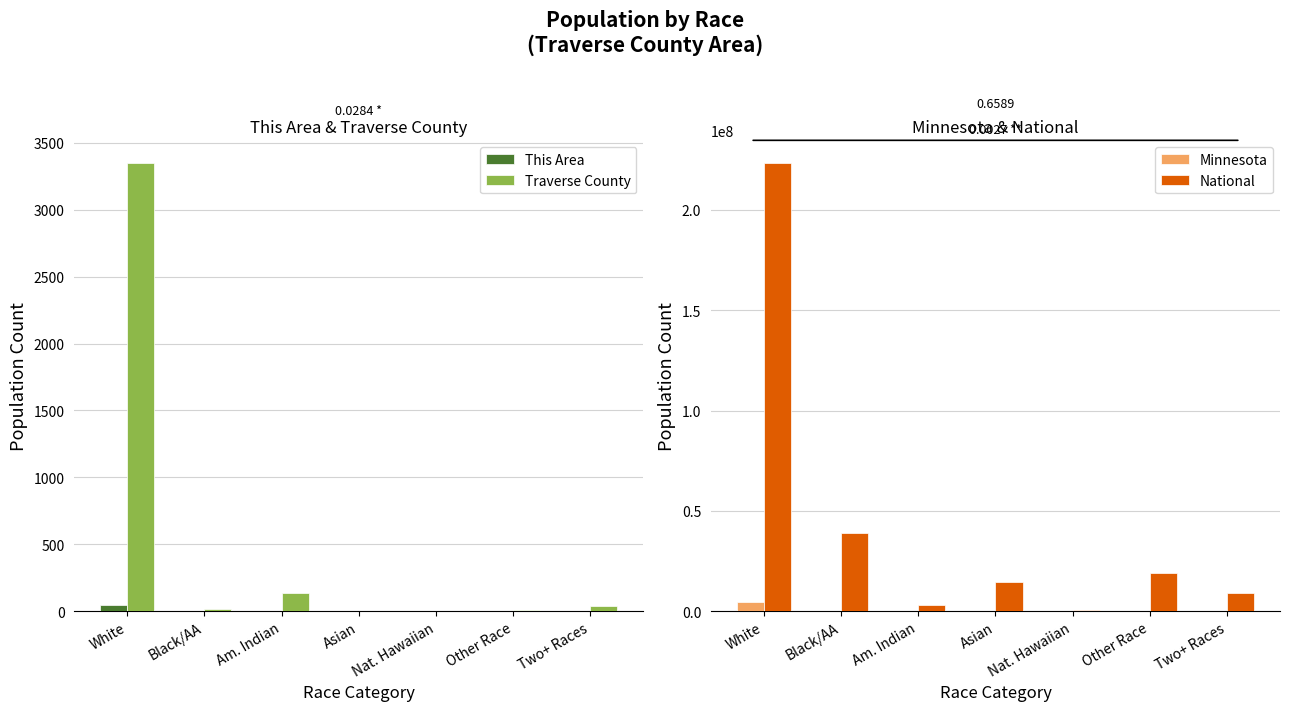

Where is This Area nearest to the value 24?

White